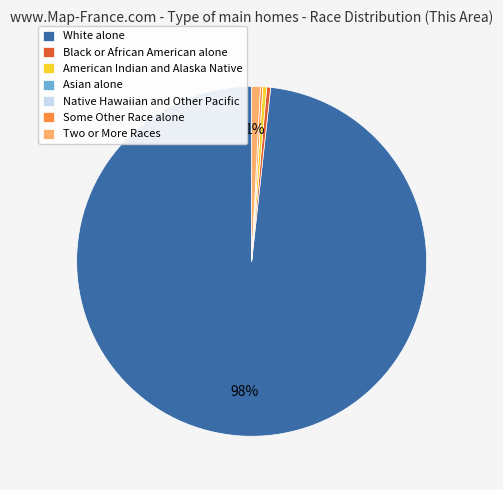

Which category accounts for the majority?

White alone